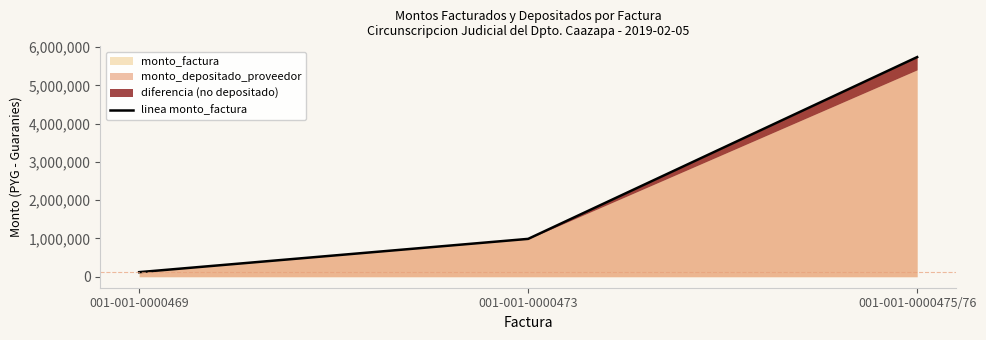

What is the label of the 3rd point from the left?

001-001-0000475/76